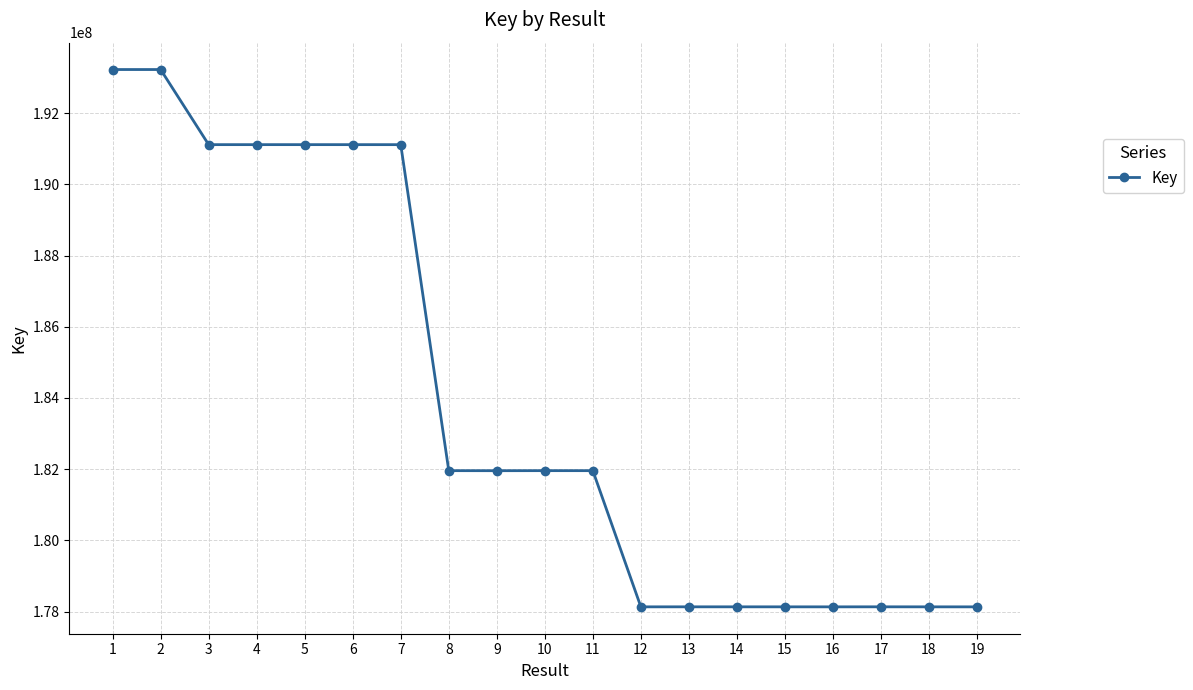

Is it true that the value at 16 is 178133185?

True